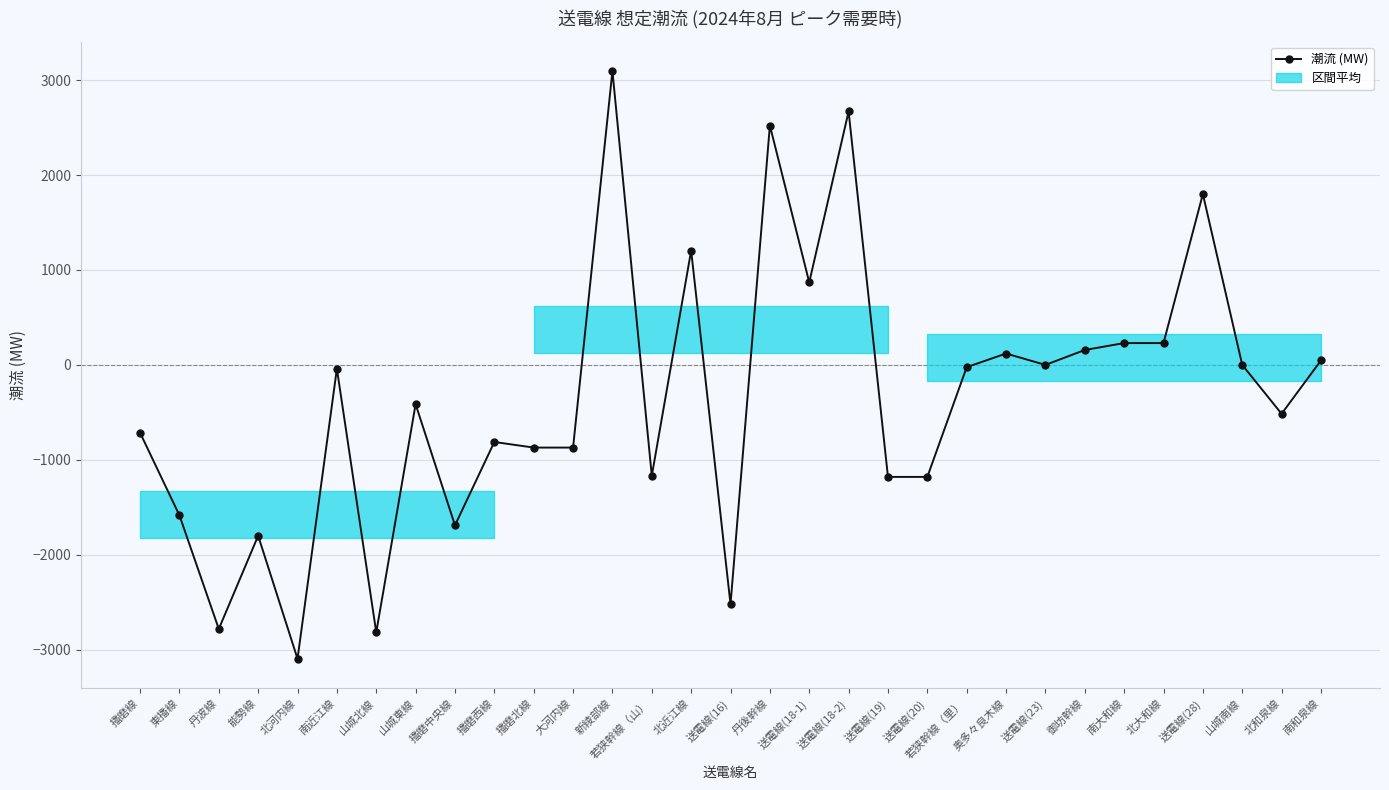

How many positive values are there?

11